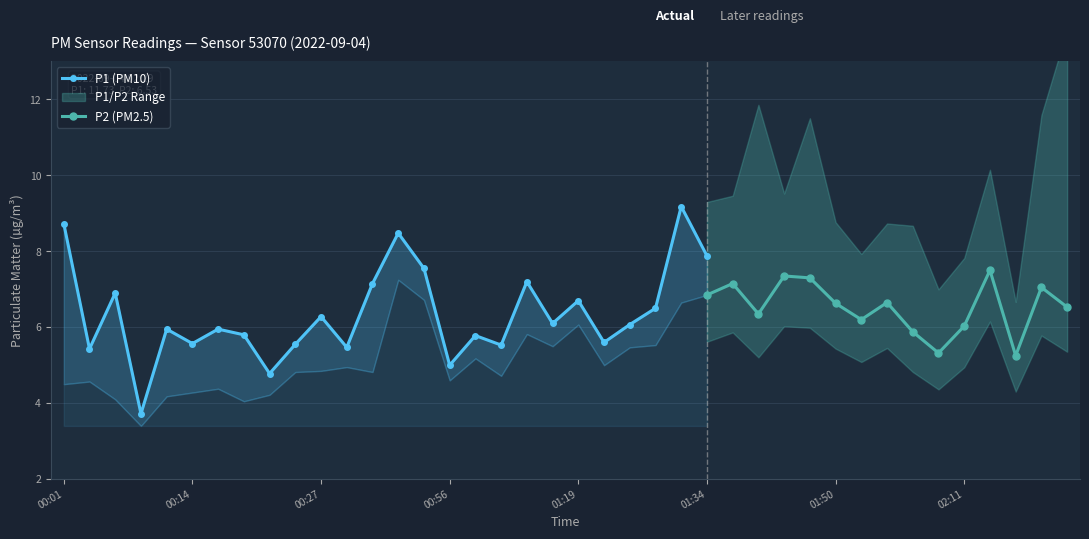

How many interior local peaks does the P1 series have?

13